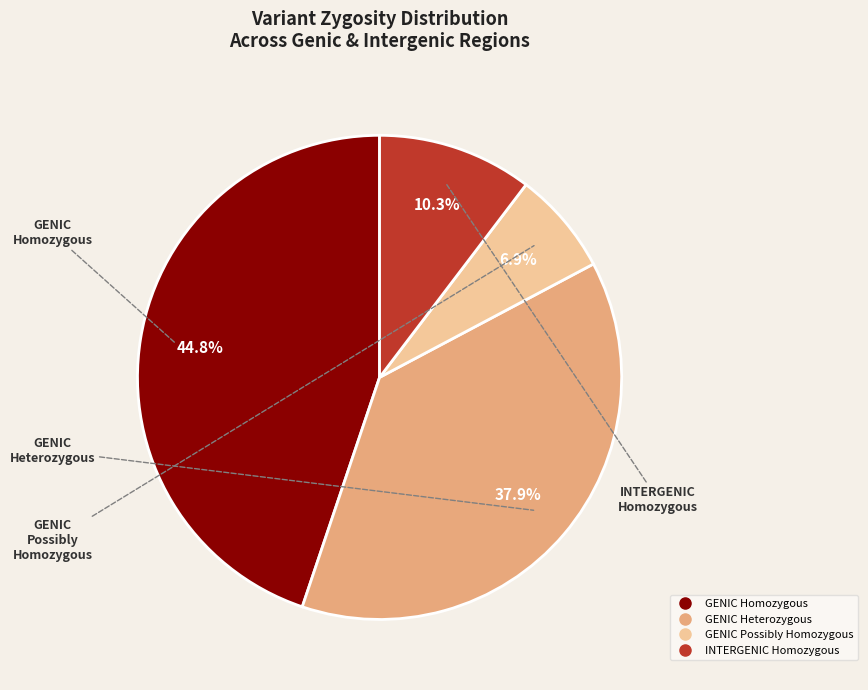

Is there a majority slice in this chart?

No